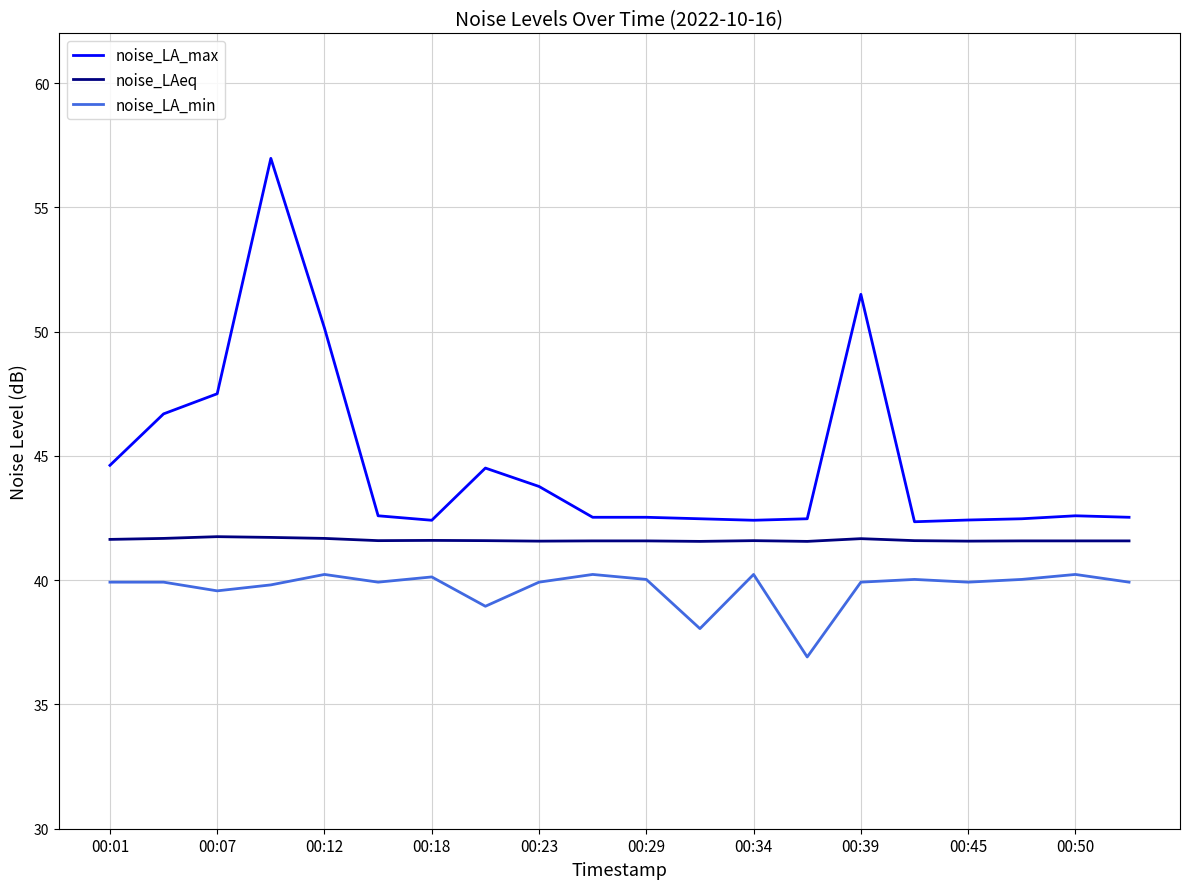

What is the sum of all noise_LAeq values?

832.3